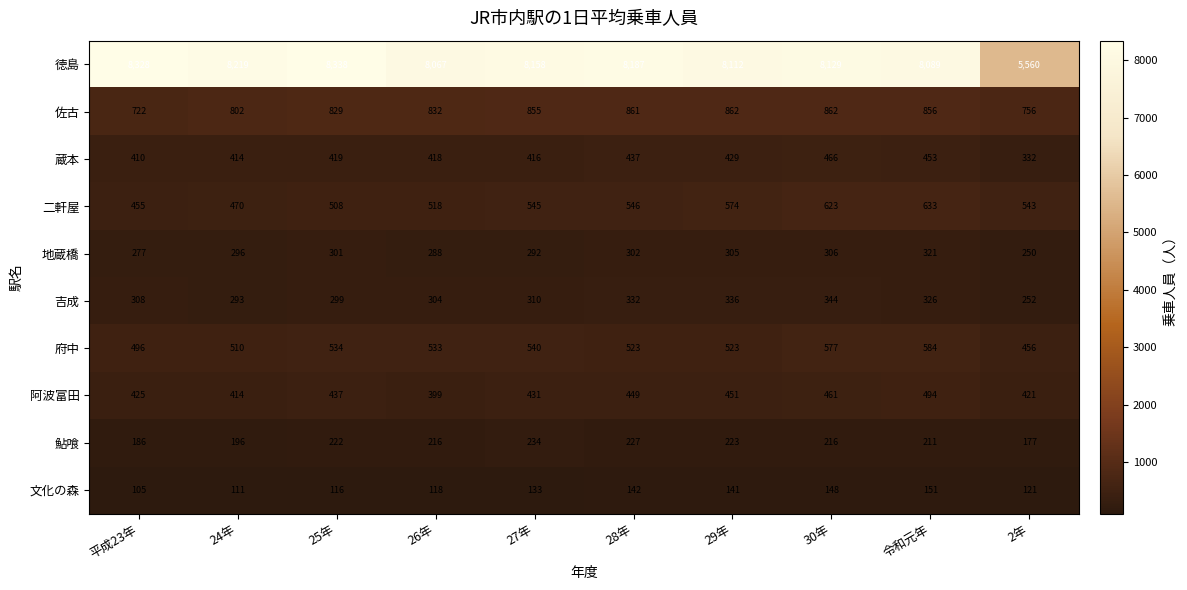

Between 25年 and 2年, which series saw the biggest shift?

徳島